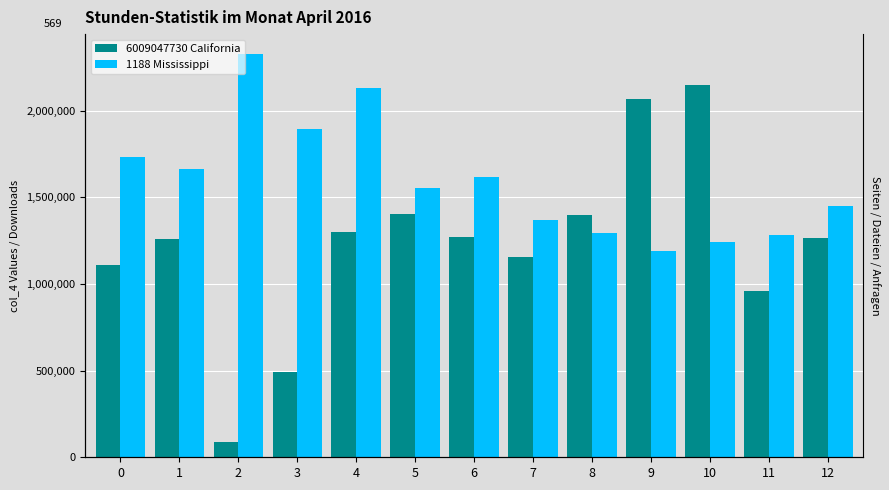

What is the average value of the 6009047730 California series?

1223885